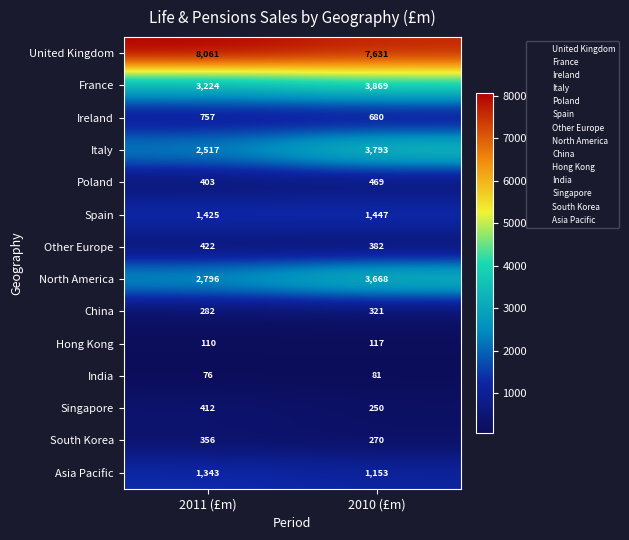

What is the minimum value shown in the chart?

76